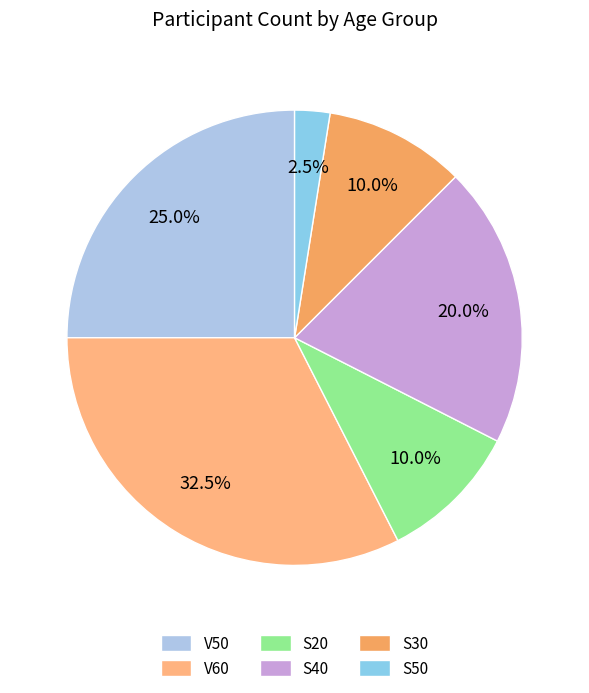

Combined, what portion of the pie is S30 and S20?

20.0%